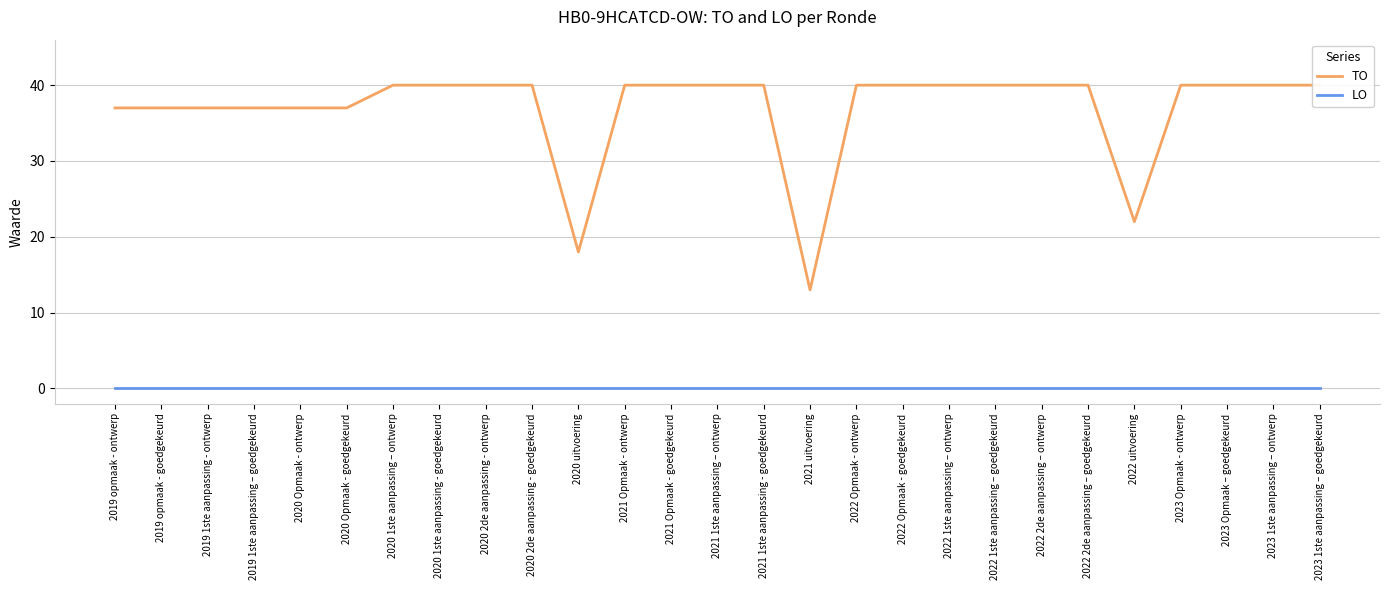

Is this an area chart (filled region under the line)?

No